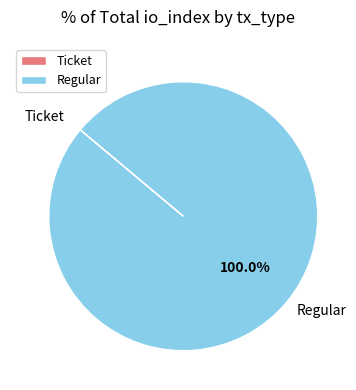

Which slice is the largest?

Regular